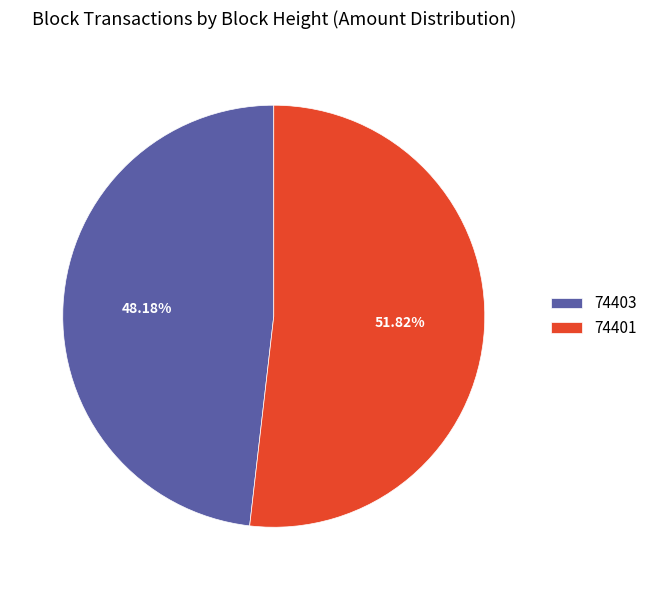

How many slices are in this pie chart?

2